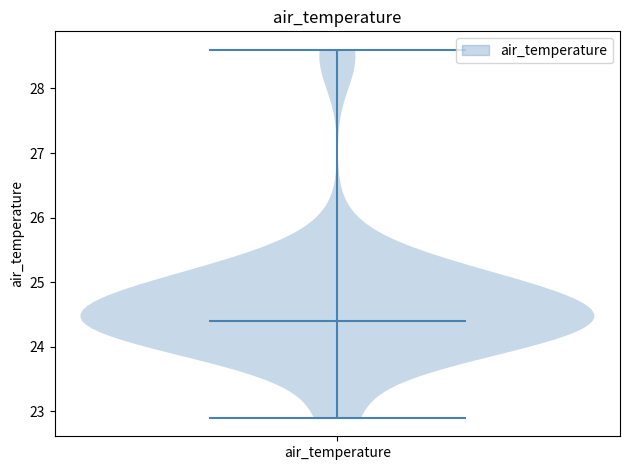

Read this violin plot against the y-axis: where its median line is, and the lowest and highest points the violin reaches. The values are not printed on the chart, so give them approximately, as read against the axis.

median line 24.4, lowest point 22.9, highest point 28.6